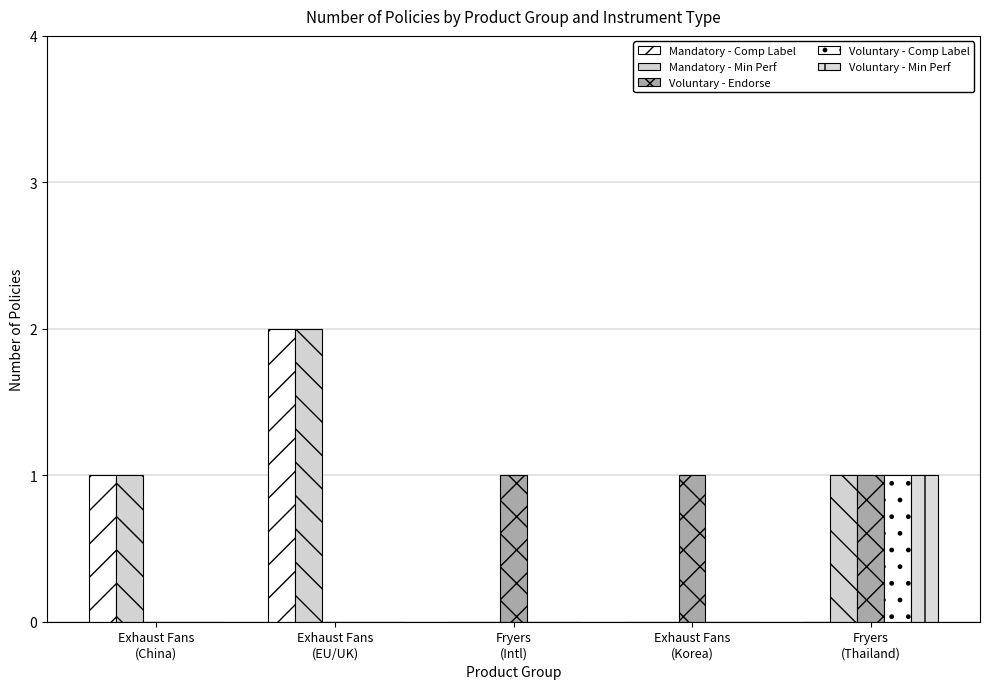

Reading left to right, list all the values displayed in this chart.

Mandatory - Comp Label: Exhaust Fans
(China)=1	Exhaust Fans
(EU/UK)=2	Fryers
(Intl)=0	Exhaust Fans
(Korea)=0	Fryers
(Thailand)=0
Mandatory - Min Perf: Exhaust Fans
(China)=1	Exhaust Fans
(EU/UK)=2	Fryers
(Intl)=0	Exhaust Fans
(Korea)=0	Fryers
(Thailand)=1
Voluntary - Endorse: Exhaust Fans
(China)=0	Exhaust Fans
(EU/UK)=0	Fryers
(Intl)=1	Exhaust Fans
(Korea)=1	Fryers
(Thailand)=1
Voluntary - Comp Label: Exhaust Fans
(China)=0	Exhaust Fans
(EU/UK)=0	Fryers
(Intl)=0	Exhaust Fans
(Korea)=0	Fryers
(Thailand)=1
Voluntary - Min Perf: Exhaust Fans
(China)=0	Exhaust Fans
(EU/UK)=0	Fryers
(Intl)=0	Exhaust Fans
(Korea)=0	Fryers
(Thailand)=1